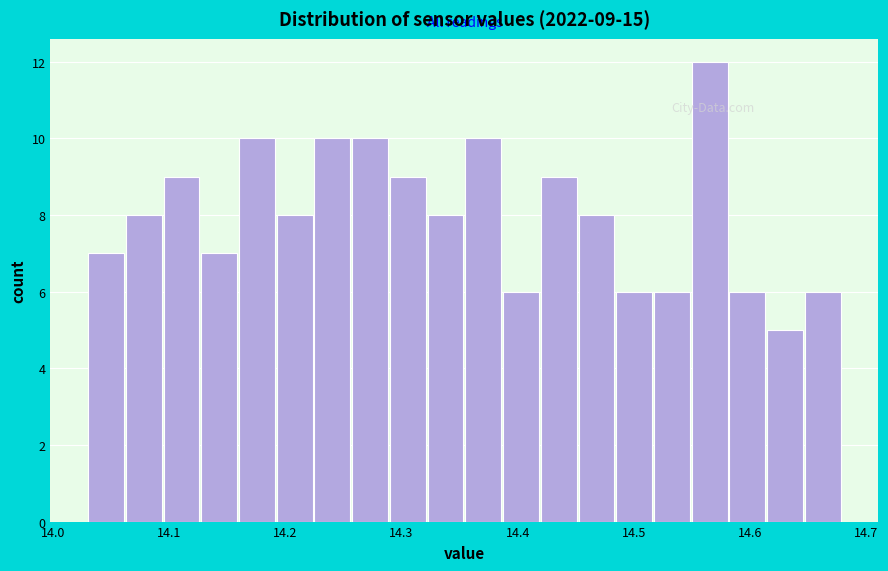

Around what value on the x-axis is the tallest bar? Give the approximate position of its centre, as read against the axis.

14.57